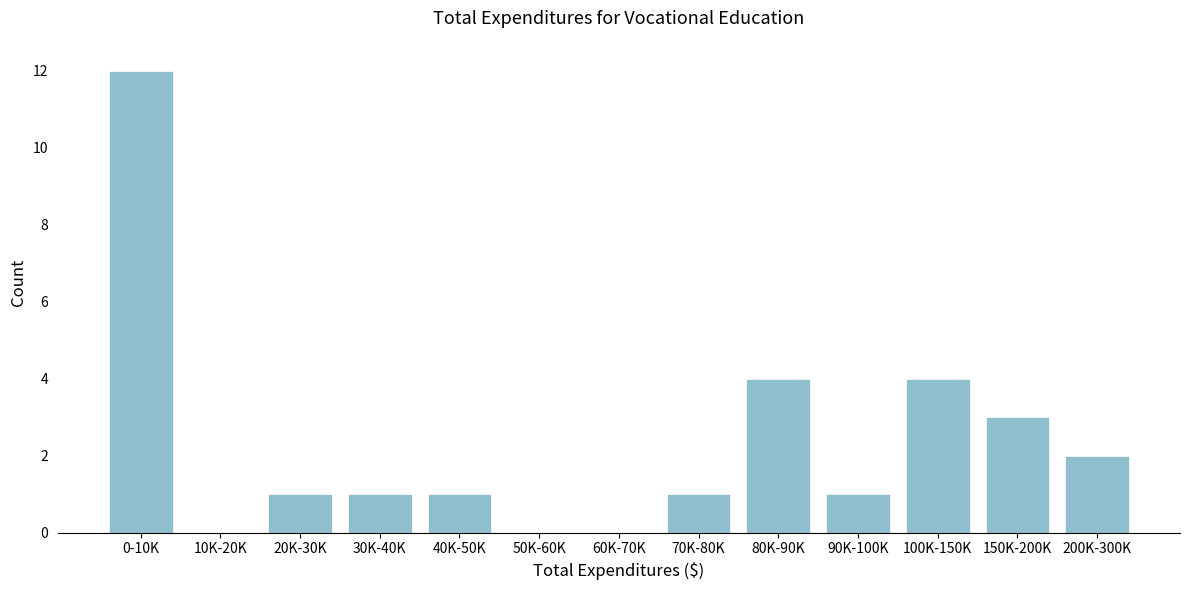

Reading right to left, transcribe all the data shown in this chart.

200K-300K=2	150K-200K=3	100K-150K=4	90K-100K=1	80K-90K=4	70K-80K=1	60K-70K=0	50K-60K=0	40K-50K=1	30K-40K=1	20K-30K=1	10K-20K=0	0-10K=12